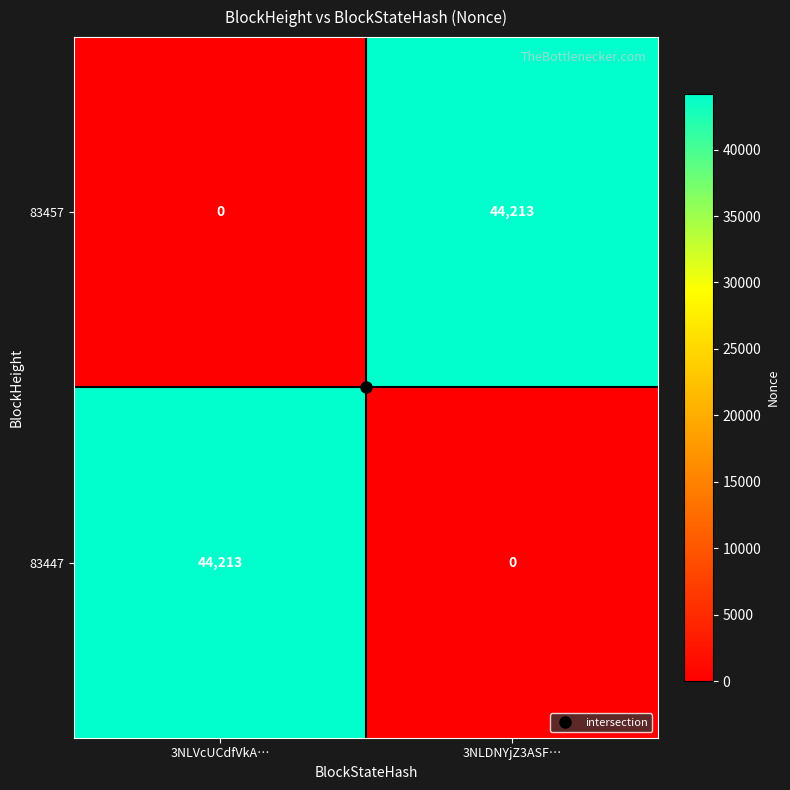

What is the spread (max minus min) of values at 3NLDNYjZ3ASF…?

44213